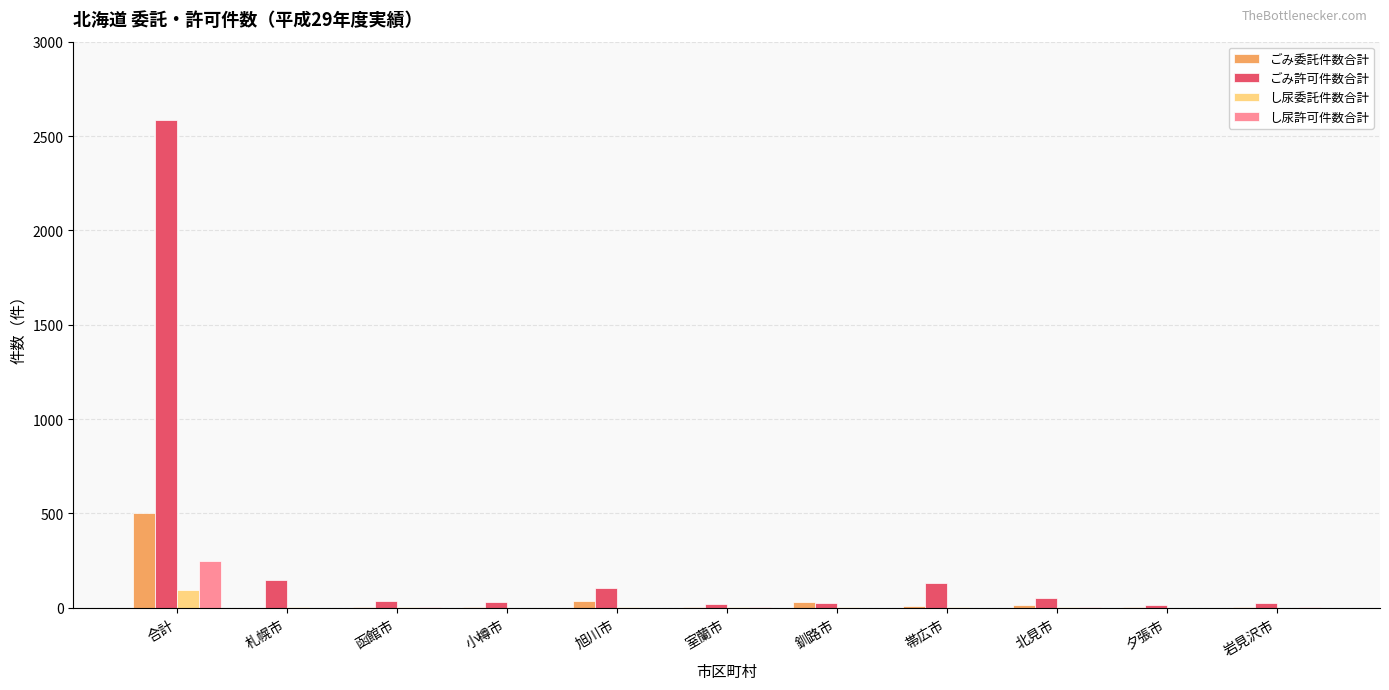

Which category has the highest value in the ごみ委託件数合計 series?

合計